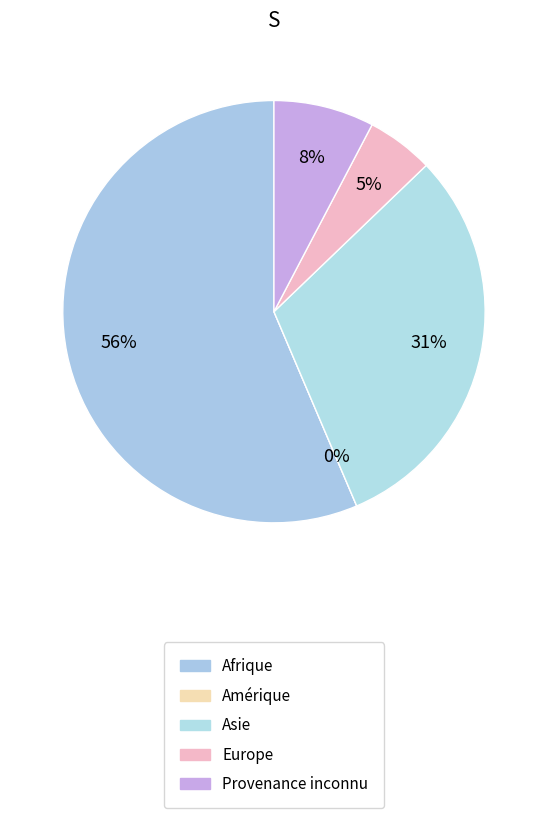

Is the sum of Provenance inconnu and Afrique greater than half?

Yes